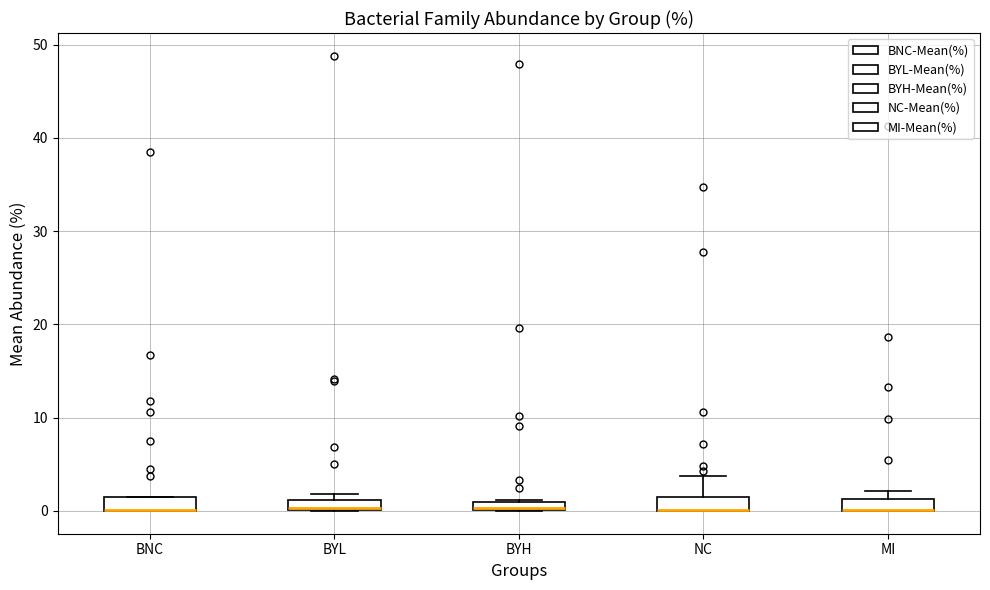

Where is the upper edge of the box for BNC on the y-axis? The values are not printed on the chart, so give them approximately, as read against the axis.

1